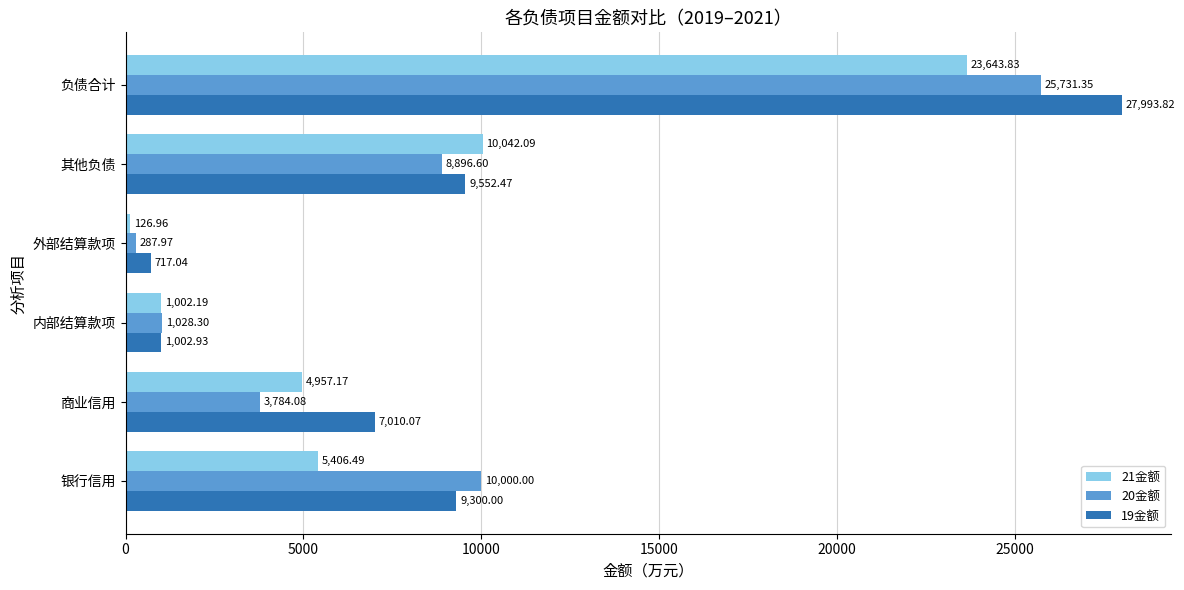

Which category has the lowest value in the 19金额 series?

外部结算款项